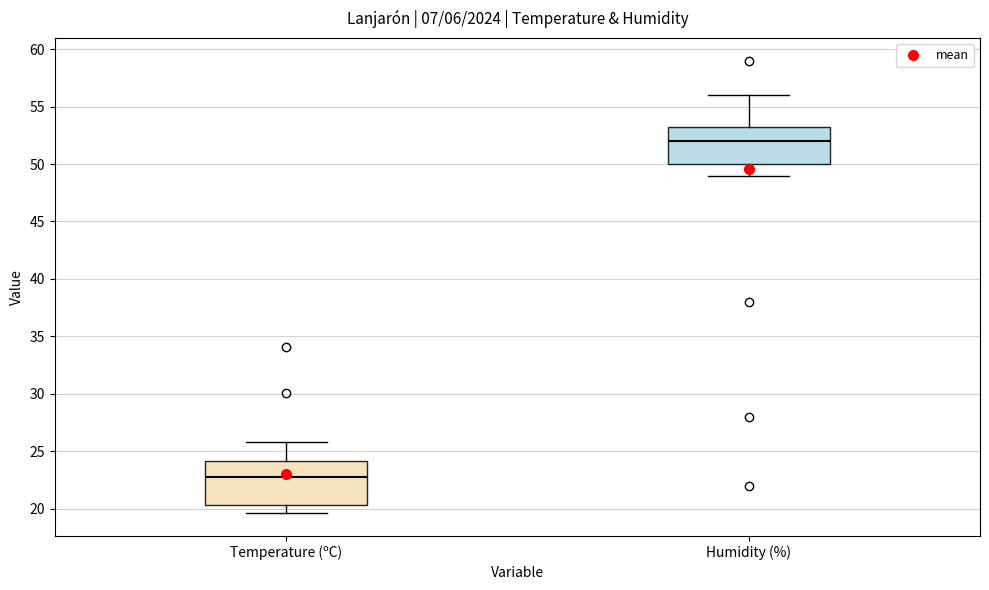

Reading left to right, transcribe this box plot: for each box, give where its median line is, the range the box spans, and where its two whiskers end, as read against the y-axis. The values are not printed on the chart, so give them approximately, as read against the axis.

Temperature (ºC): median 23.0, box 20.5 to 24.0, whiskers 19.5 to 26.0
Humidity (%): median 52.0, box 50.0 to 53.5, whiskers 49.0 to 56.0